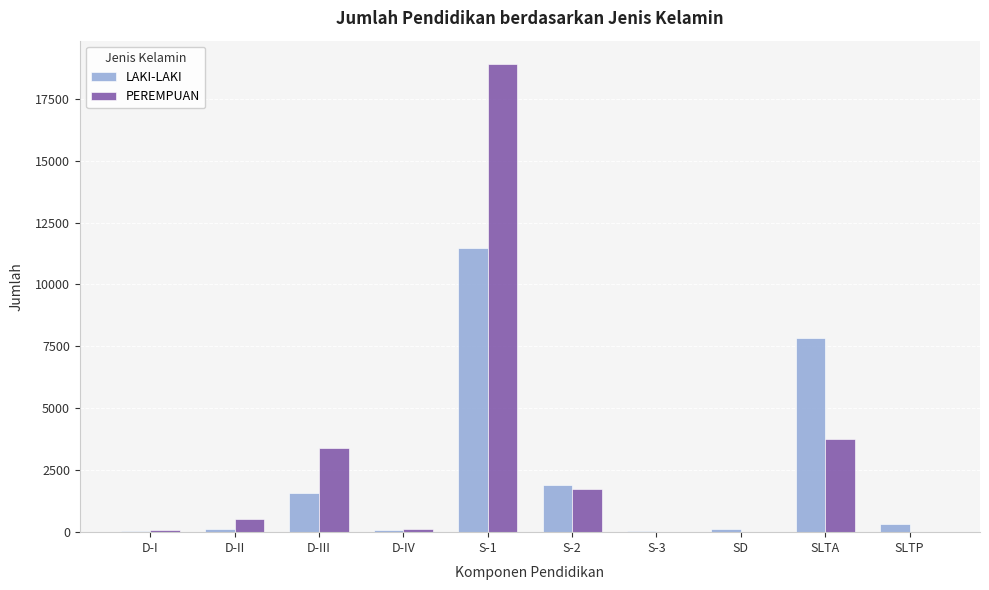

Read the PEREMPUAN value at D-III, to the nearest 50.

3400